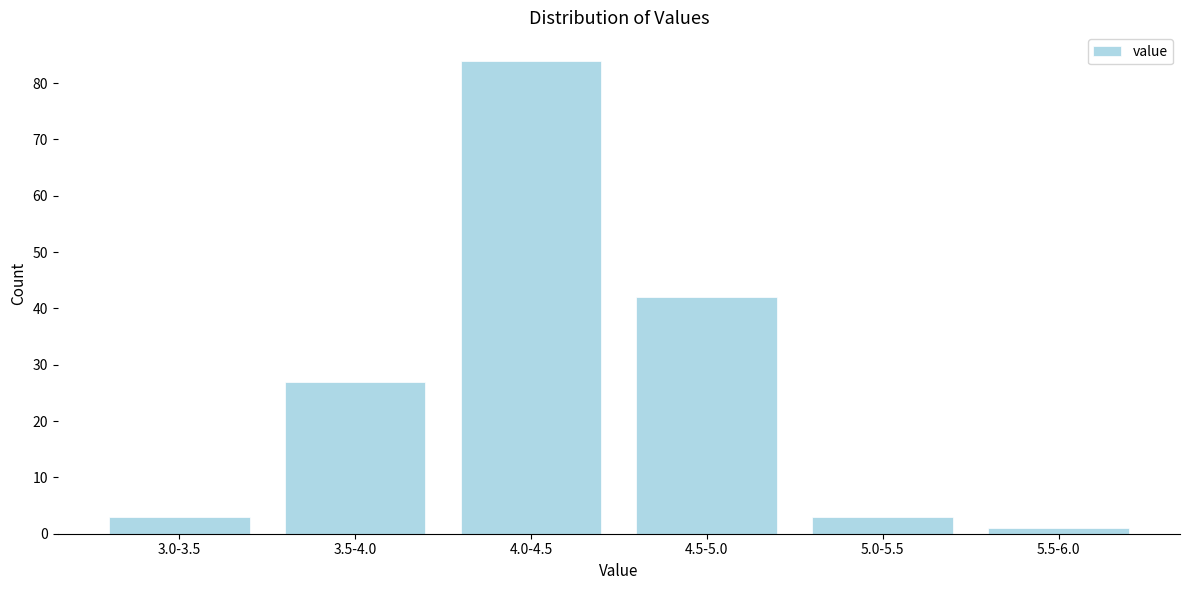

Reading left to right, list all the values displayed in this chart.

3	27	84	42	3	1